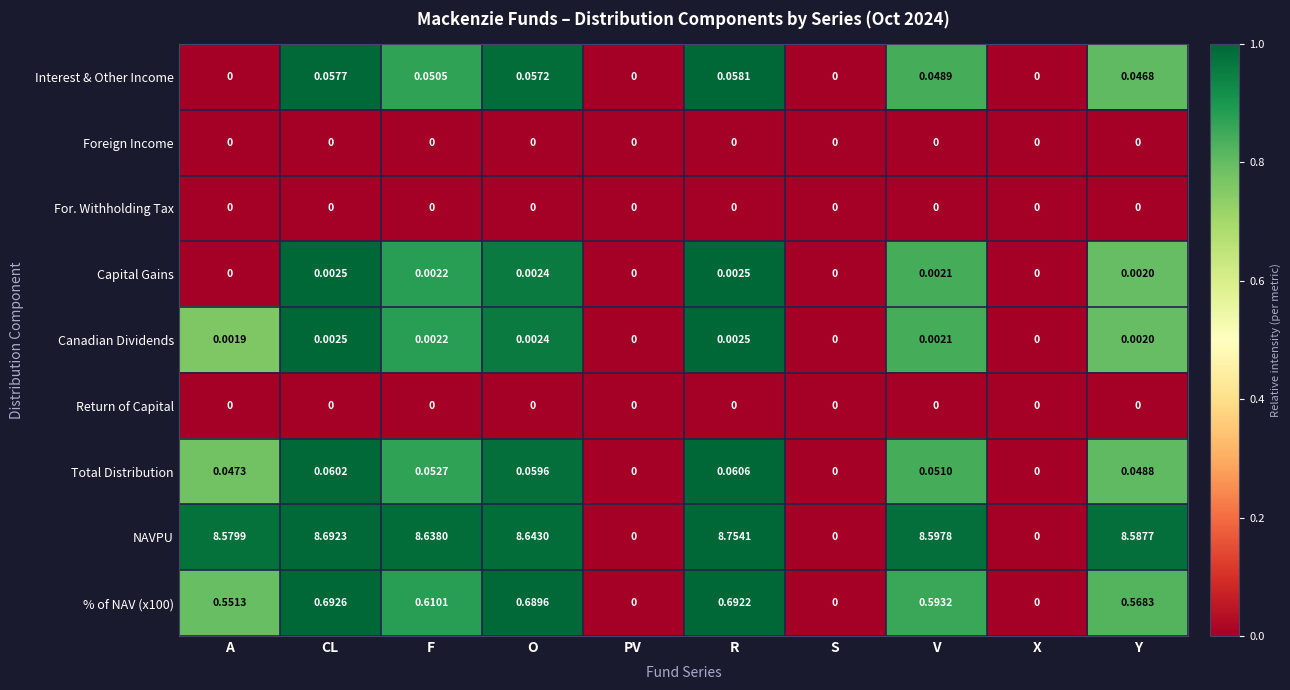

At which category does the chart reach its peak across all series?

R